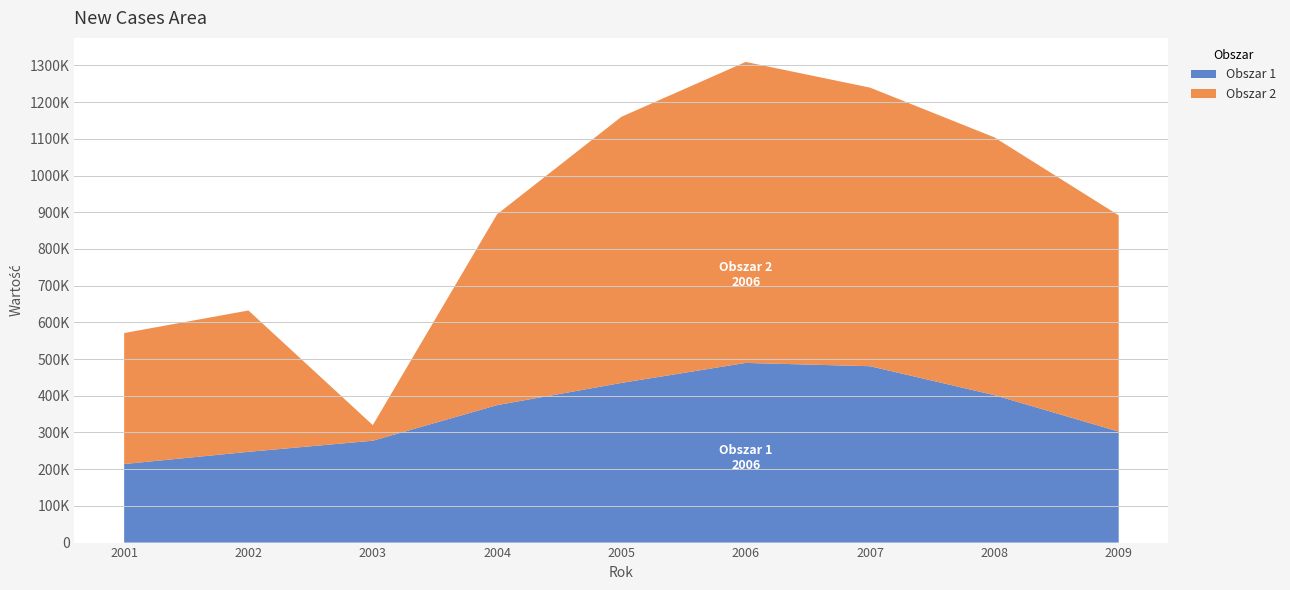

Reading left to right, what are all the values shown in this chart?

Obszar 1: 2001=214000	2002=247250	2003=277500	2004=374500	2005=435000	2006=489500	2007=480500	2008=401700	2009=302500
Obszar 2: 2001=356879	2002=385070	2003=42600	2004=520000	2005=725000	2006=820000	2007=759000	2008=702300	2009=589000